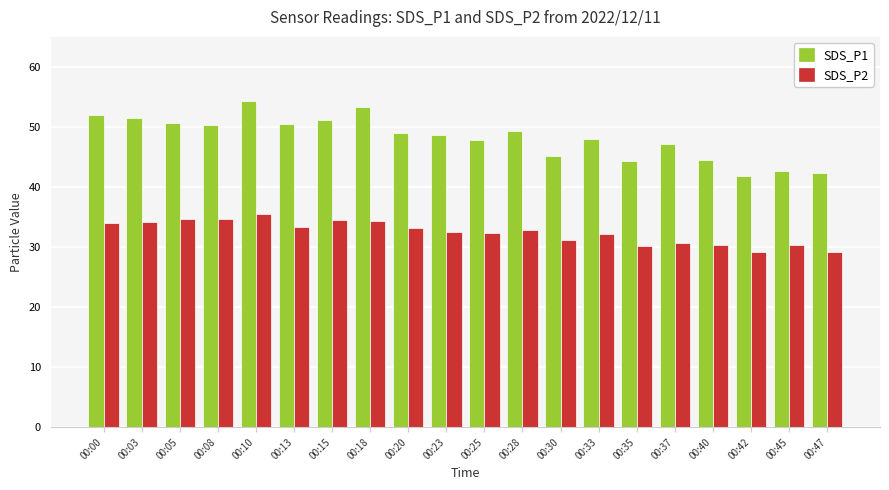

Rank the series by their average value, from highest to lowest.

SDS_P1, SDS_P2